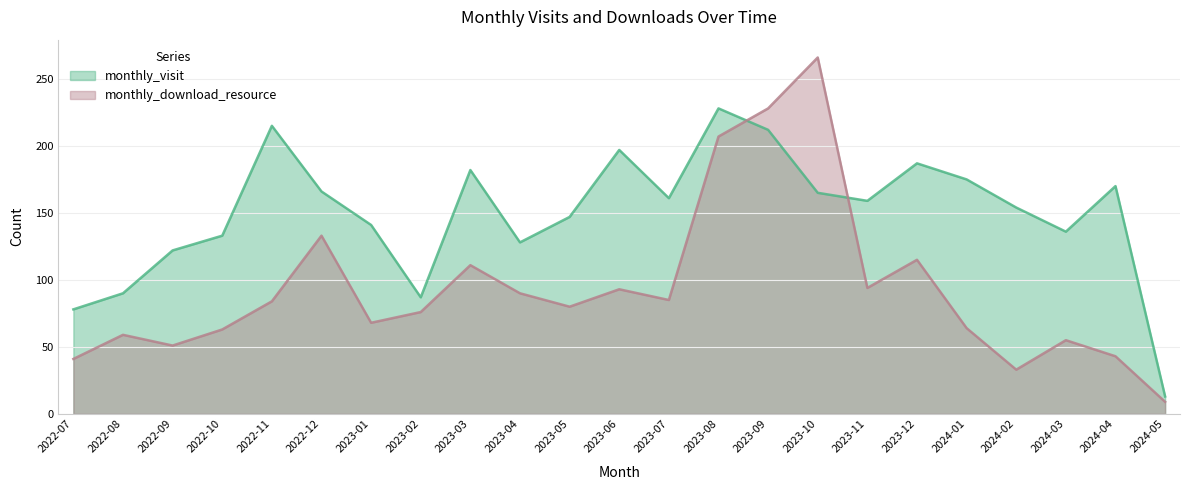

What position from the left is 2023-10?

16